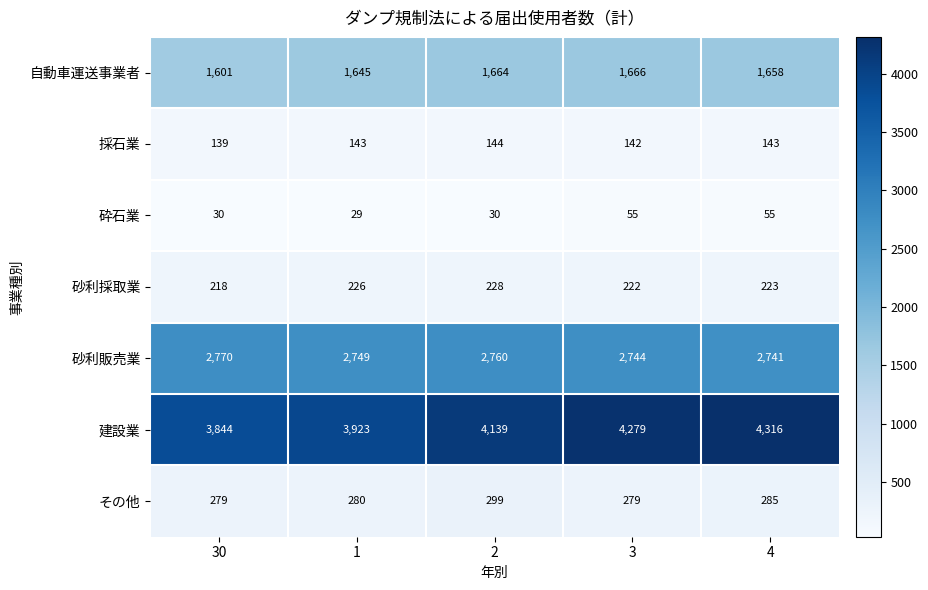

What is the average value of the 砕石業 series?

40